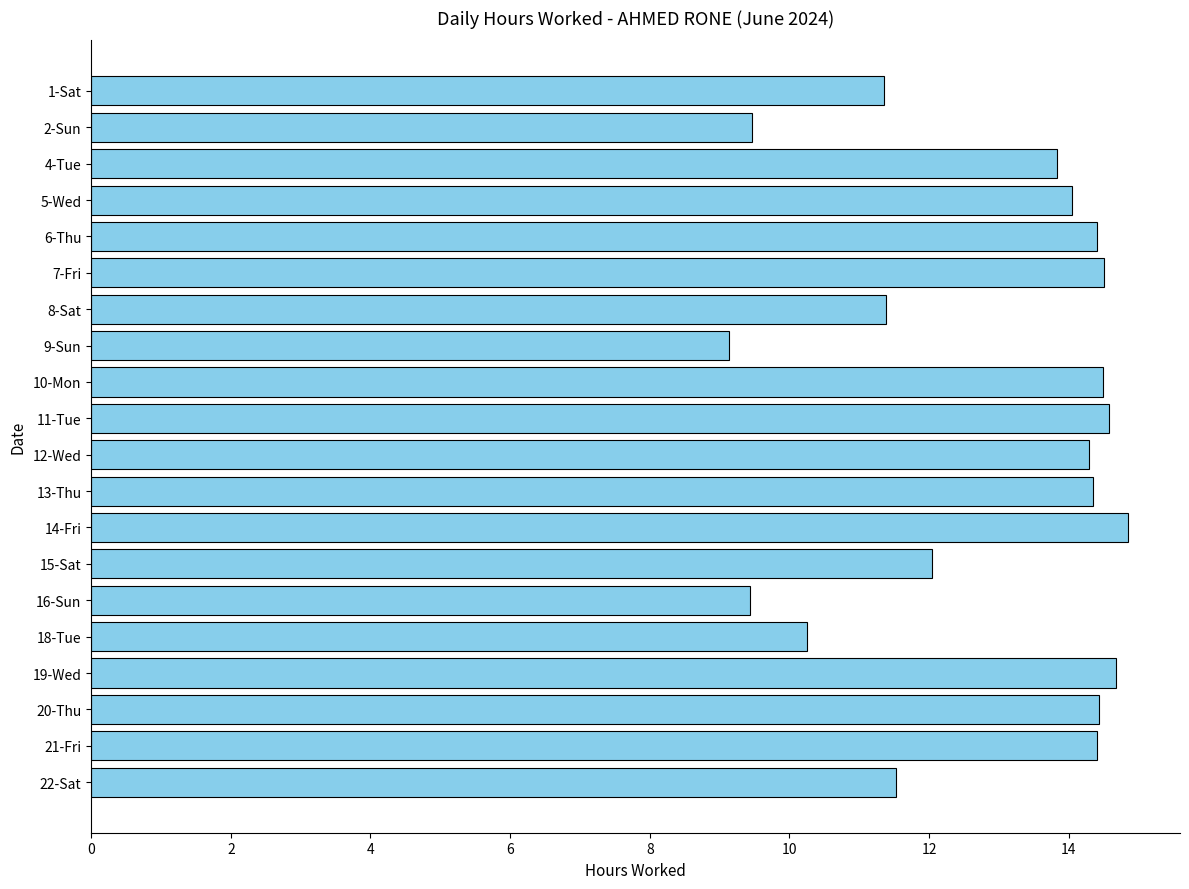

Does the chart contain stacked bars?

No